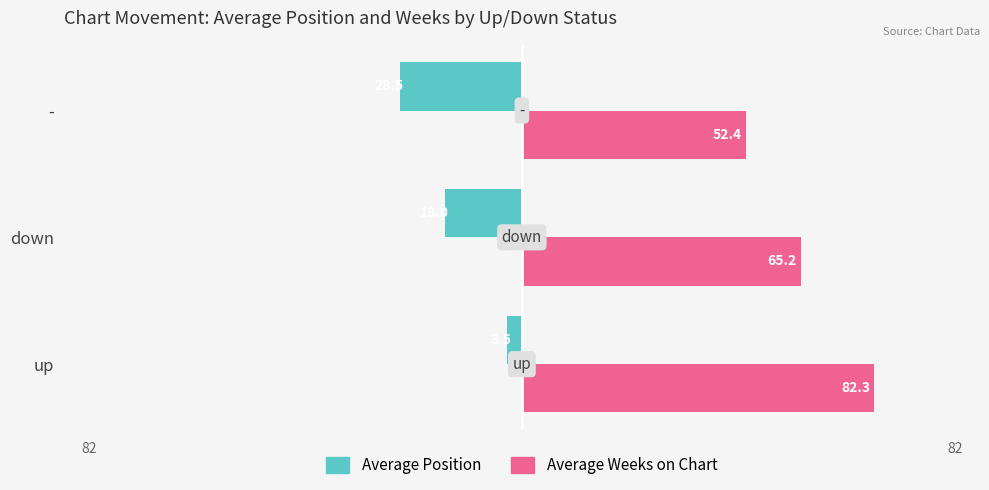

The value of Average Weeks on Chart at - is 52.4. True or false?

True